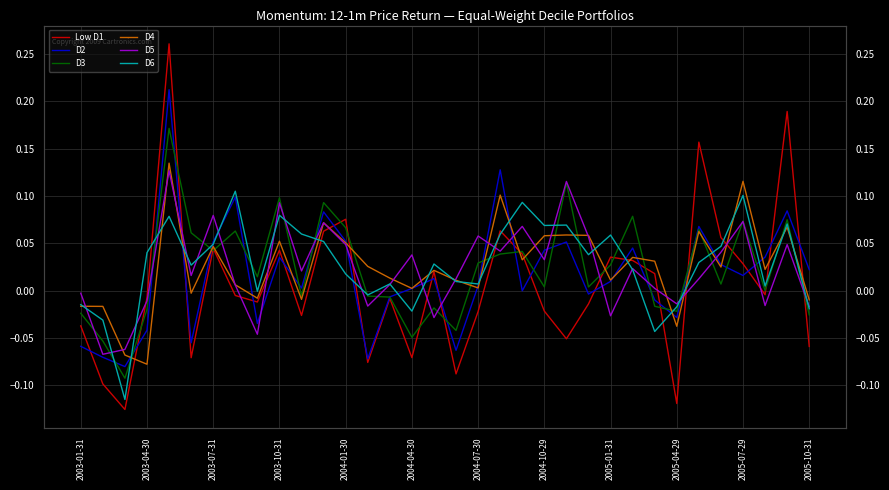

Which series has the largest total across all categories?

D6